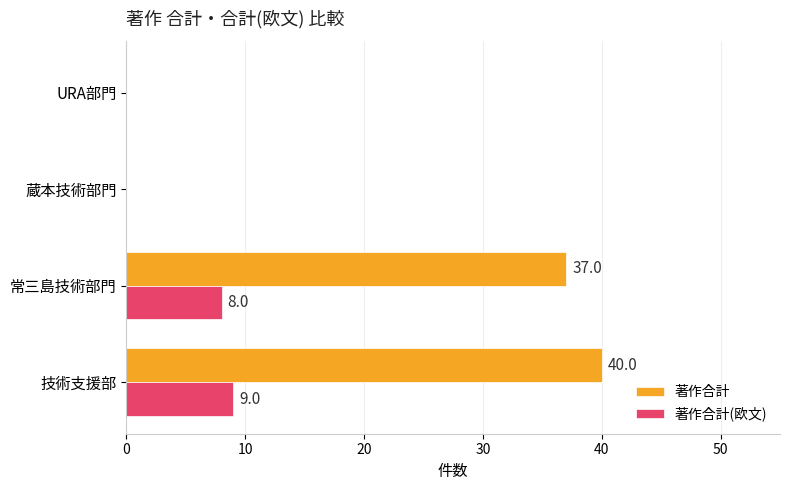

How many positive values does the 著作合計(欧文) series have?

2